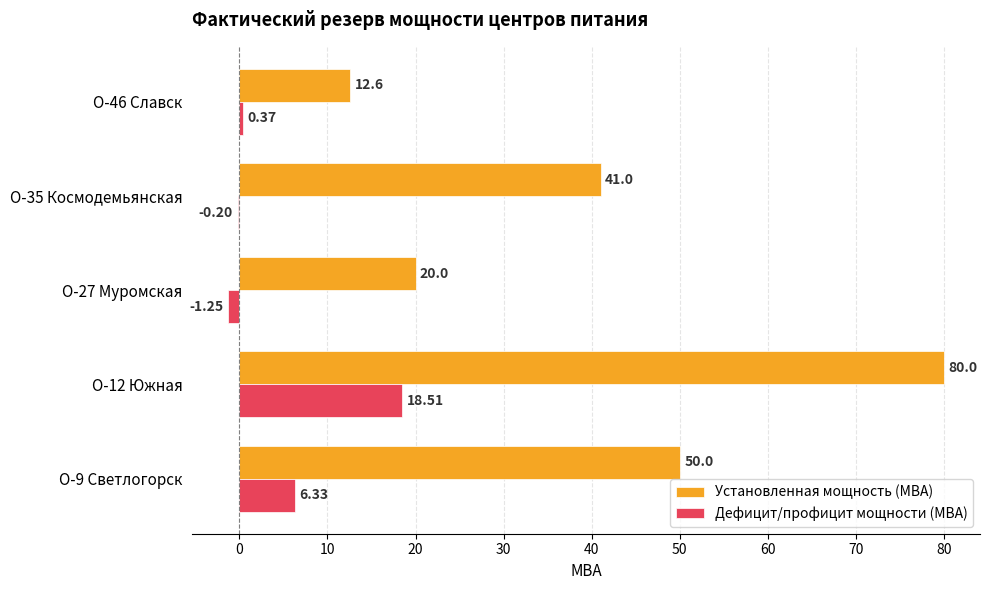

Which series has the largest total across all categories?

Установленная мощность (МВА)